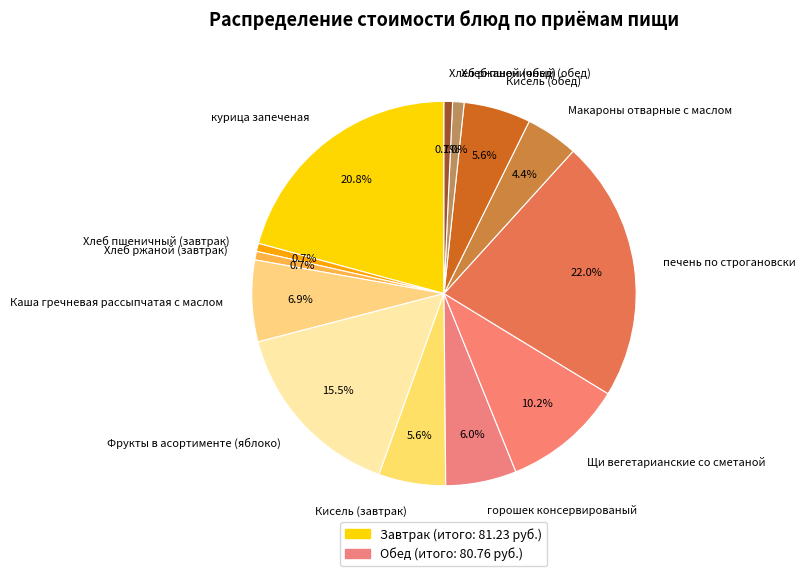

To the nearest percent, what is the difference between the Каша гречневая рассыпчатая с маслом and Фрукты в асортименте slice percentages?

9%